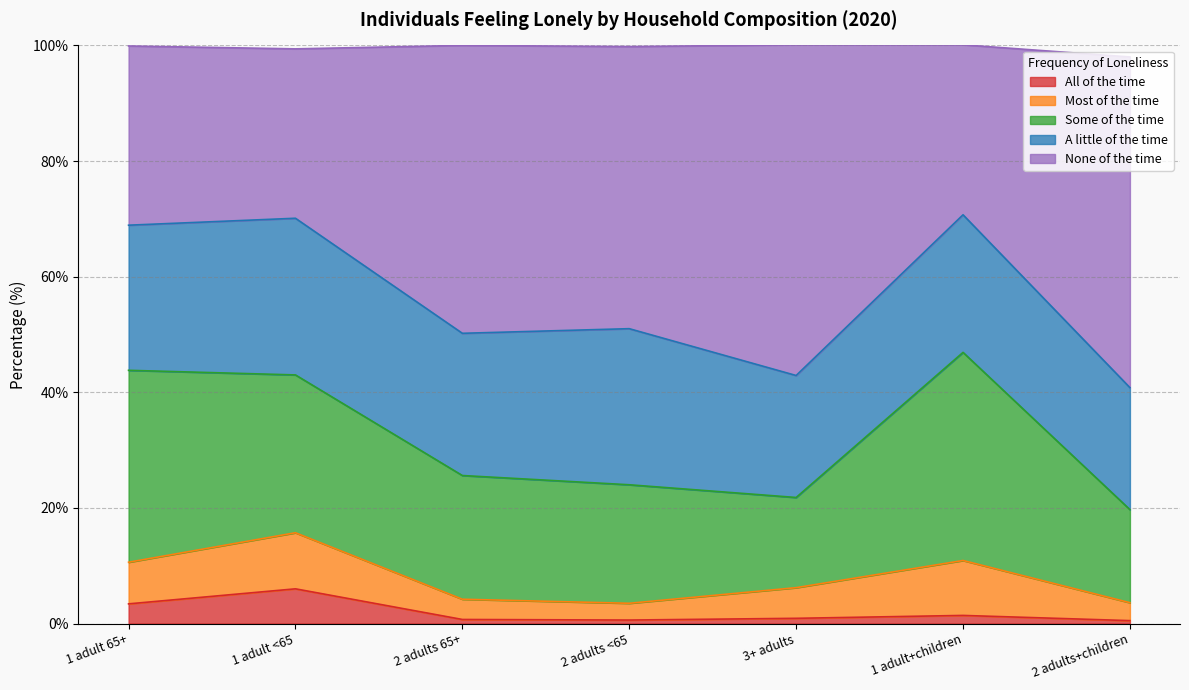

Rank the categories by None of the time value from lowest to highest.

1 adult <65, 1 adult+children, 1 adult 65+, 2 adults <65, 2 adults 65+, 3+ adults, 2 adults+children